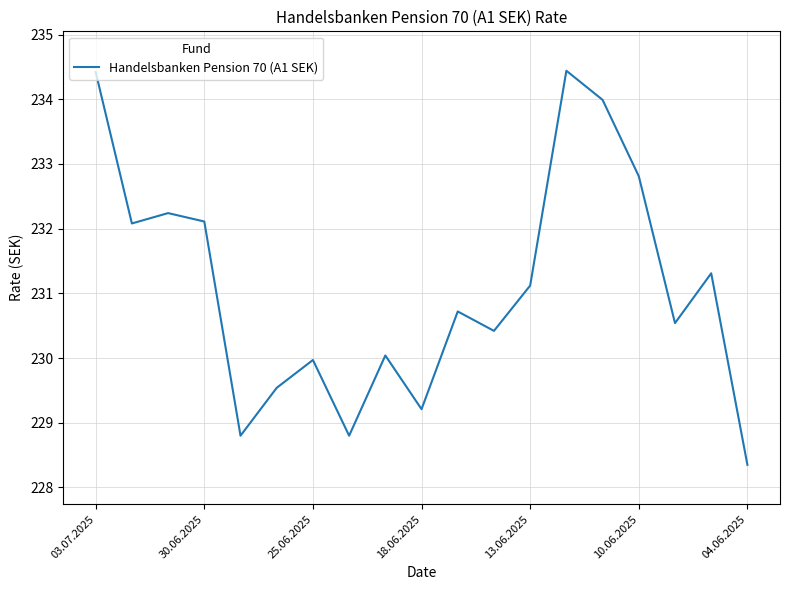

Count the number of values greater than 230.

13